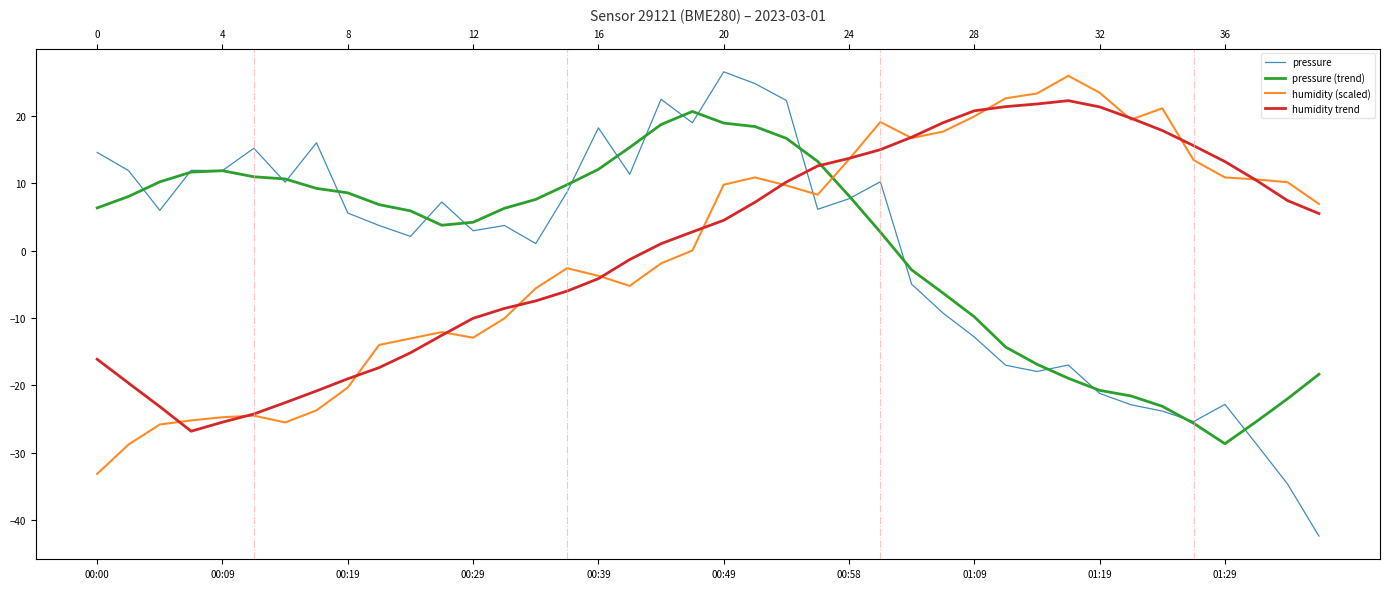

What is the maximum value shown in the chart?

26.5